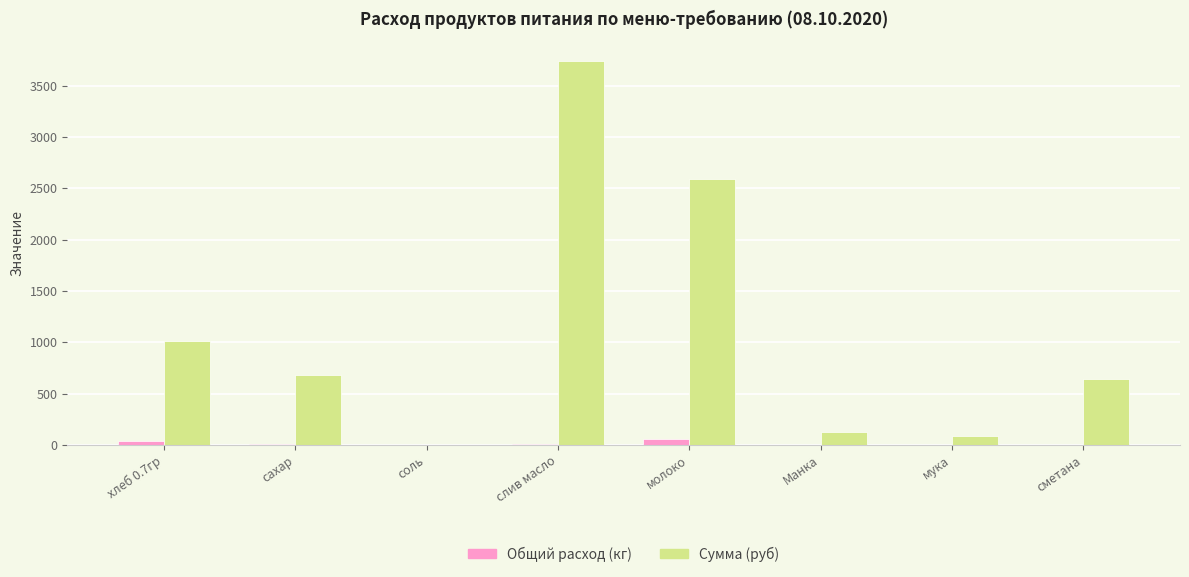

Are the bars horizontal?

No